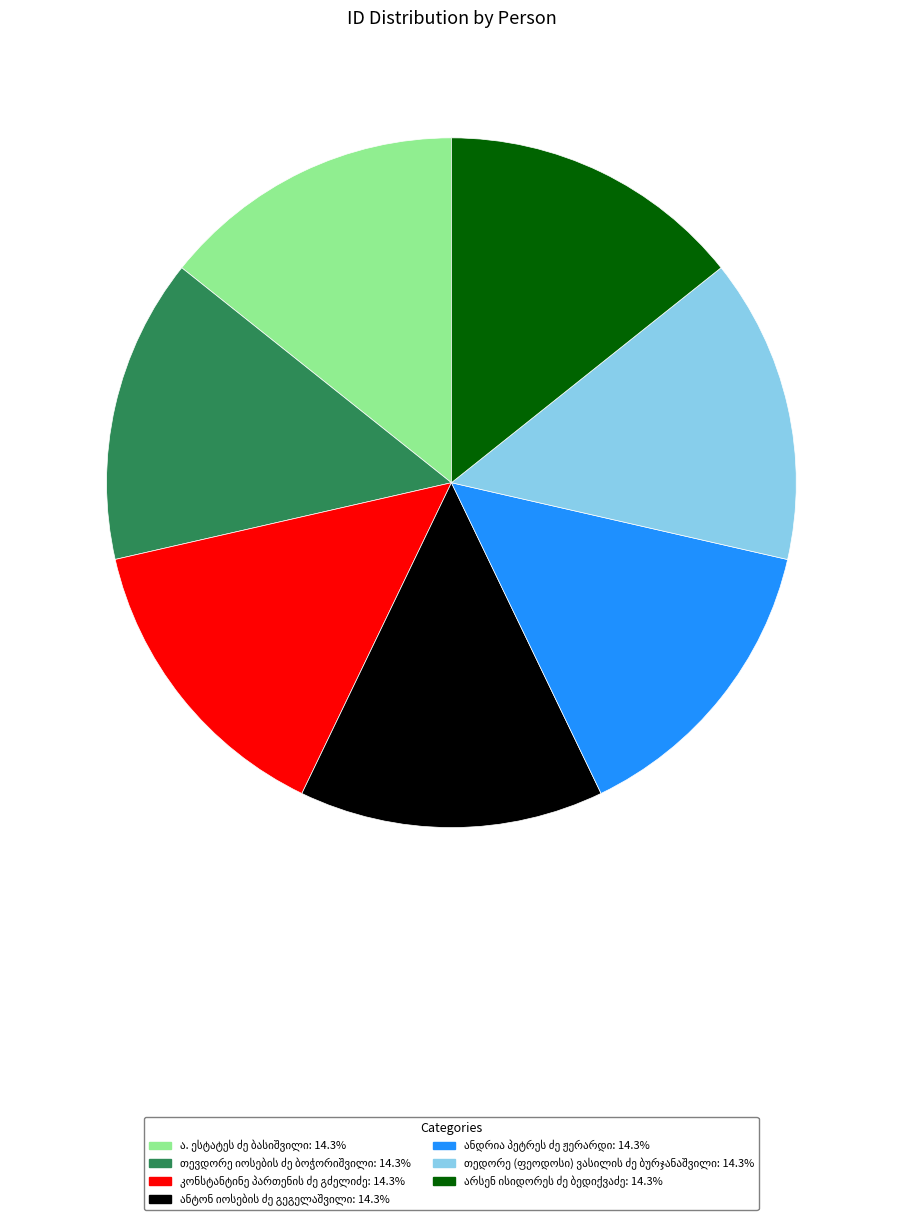

Is there a majority slice in this chart?

No